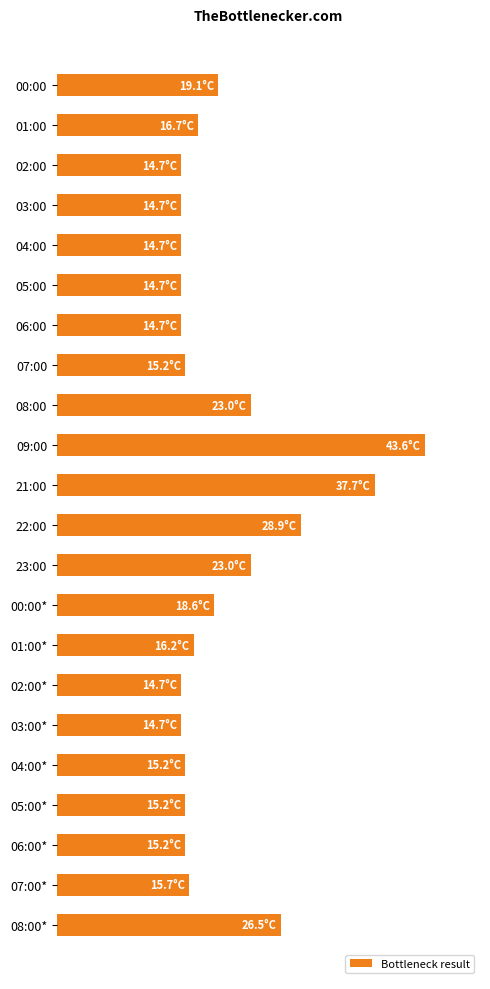

Does the chart contain any negative values?

No